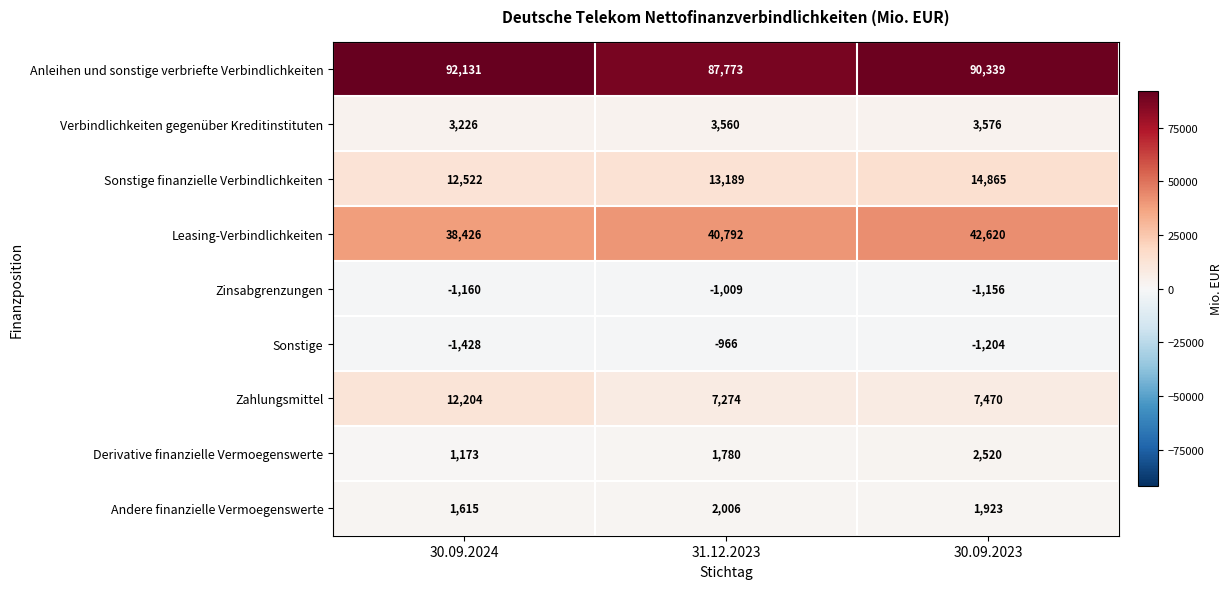

How many data points in Zahlungsmittel are less than 7470?

1